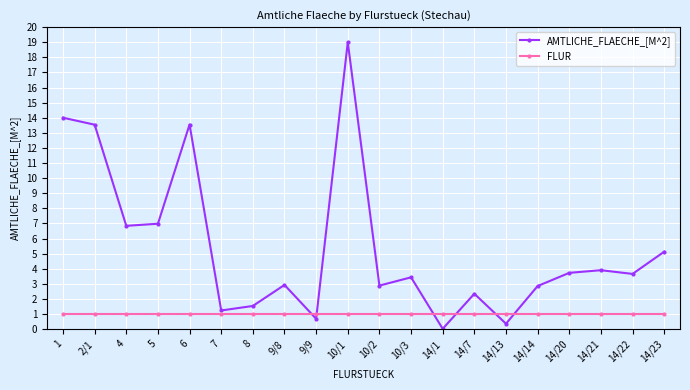

What position from the right is 14/7?

7